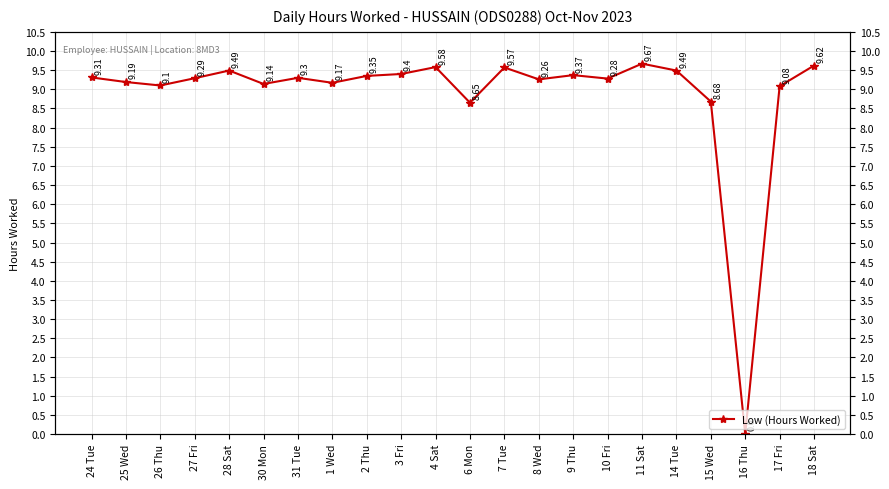

Where does the data first go above 9?

24 Tue